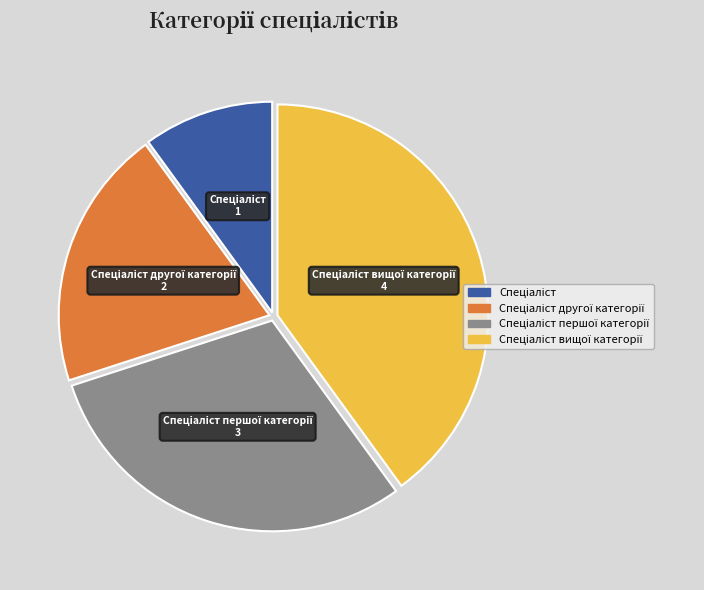

Is there a majority slice in this chart?

No